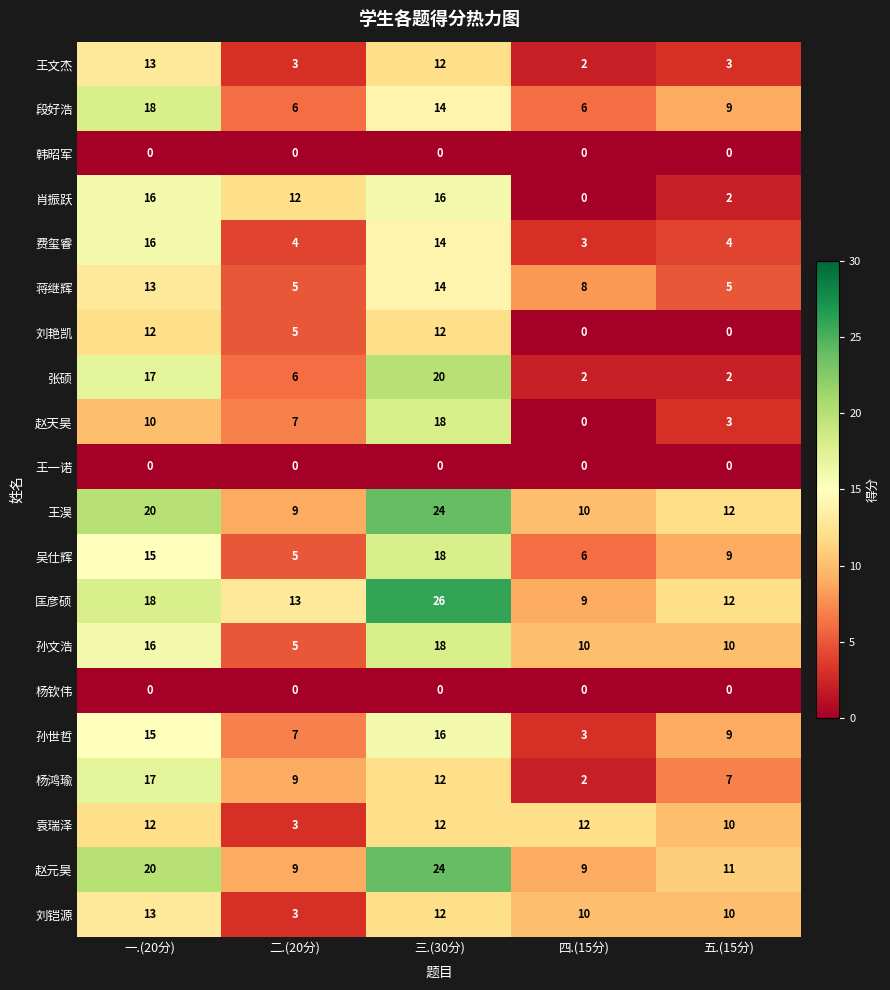

List the labels in order of 赵天昊 value, smallest first.

四.(15分), 五.(15分), 二.(20分), 一.(20分), 三.(30分)